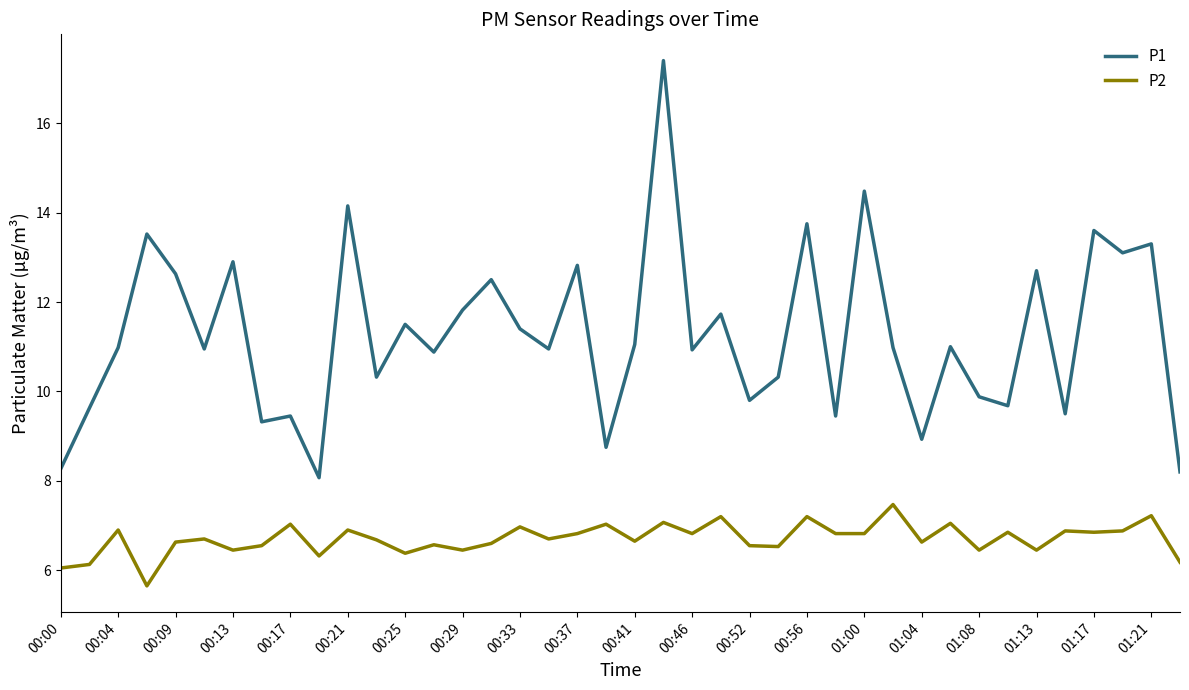

What is the maximum value for P1?

17.4